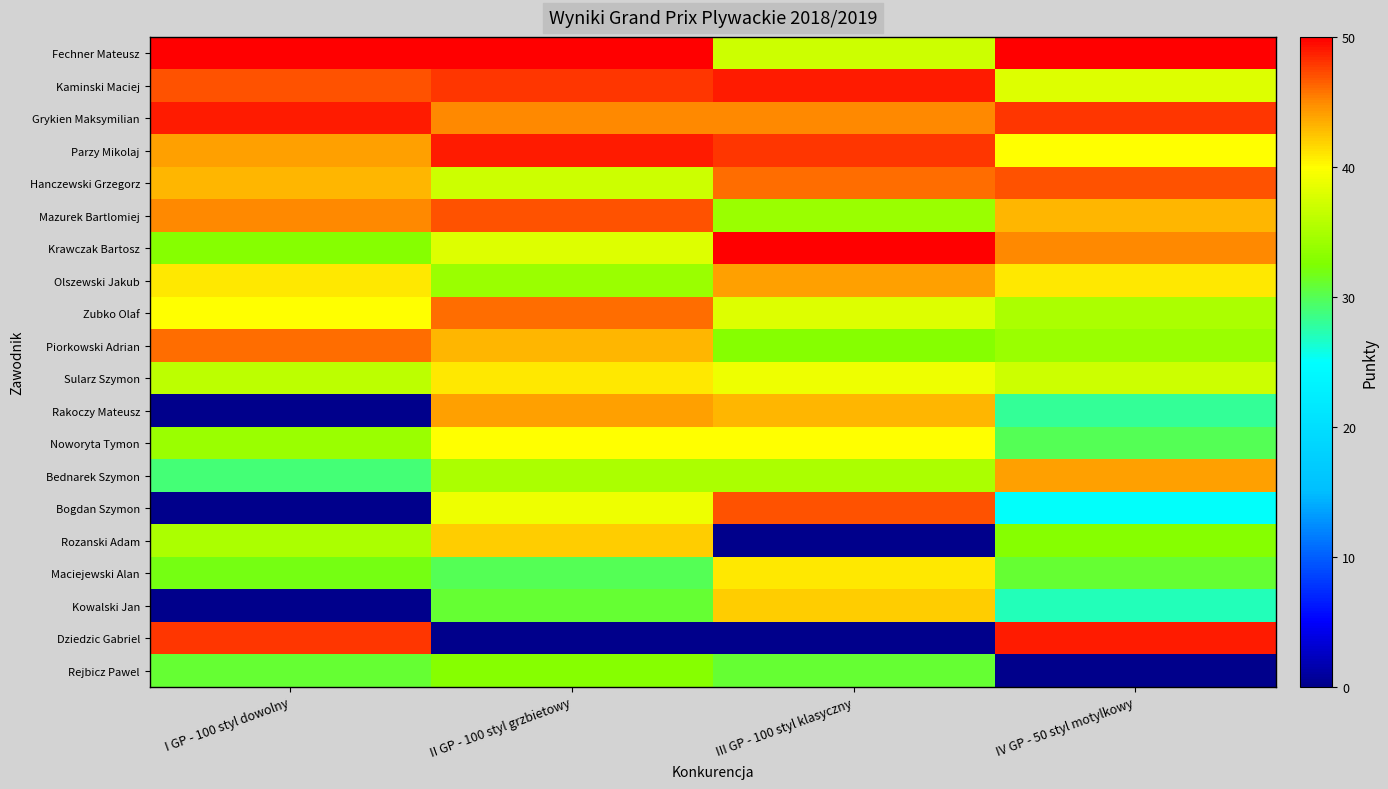

Which has a higher value, I GP - 100 styl dowolny or IV GP - 50 styl motylkowy?

I GP - 100 styl dowolny